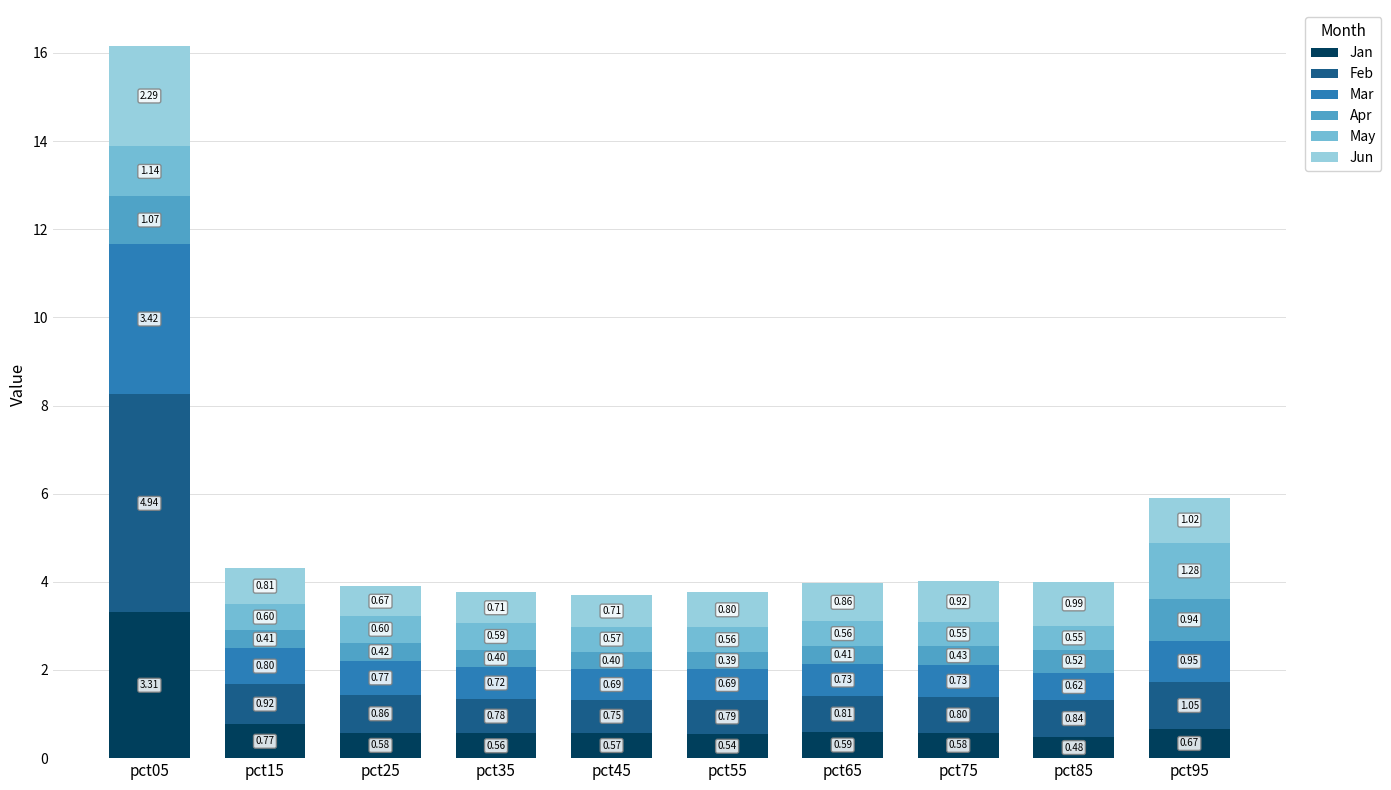

At which category is the sum across all series the highest?

pct05